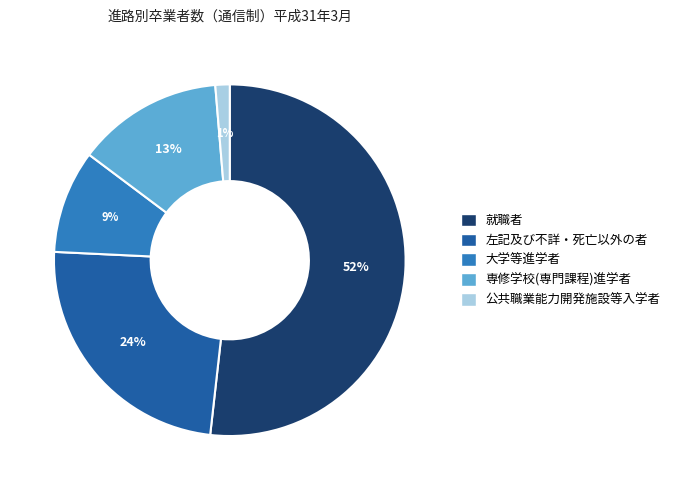

Does 公共職業能力開発施設等入学者 represent more than half of the total?

No